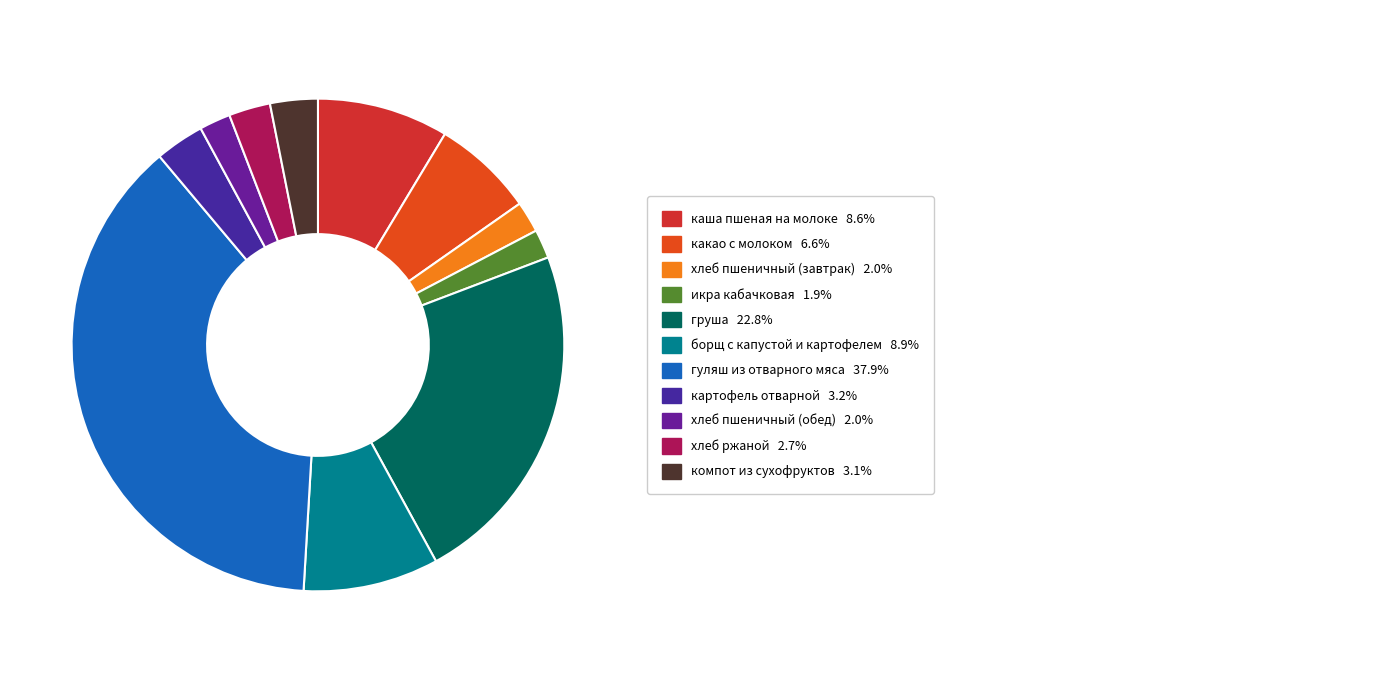

Count the number of slices in the pie.

11